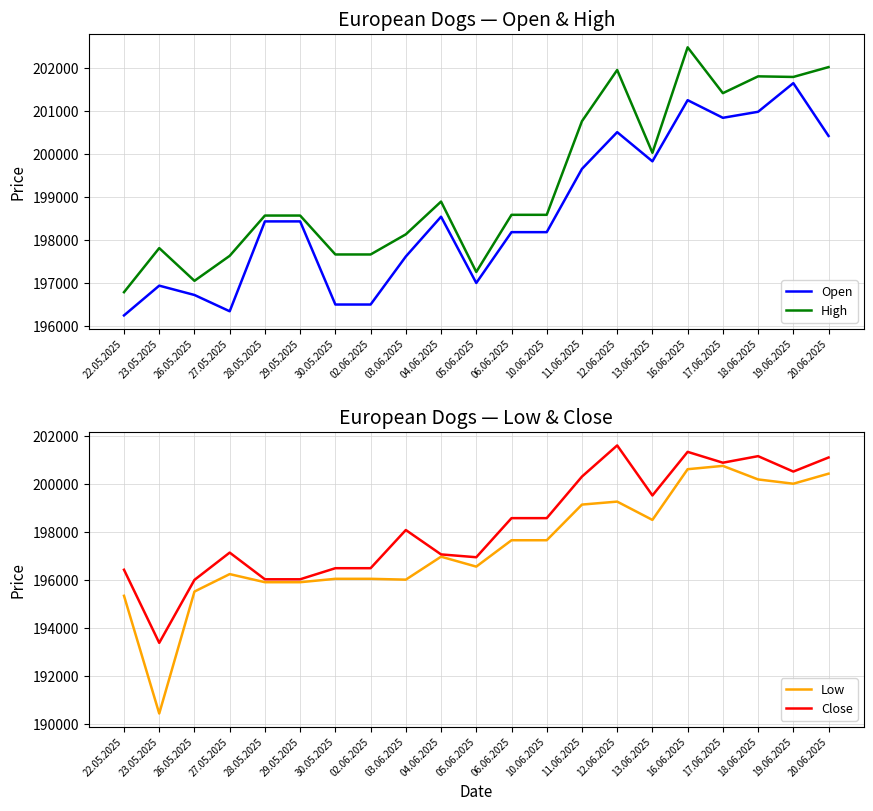

True or false: Close has a value of 198569 at 06.06.2025.

True